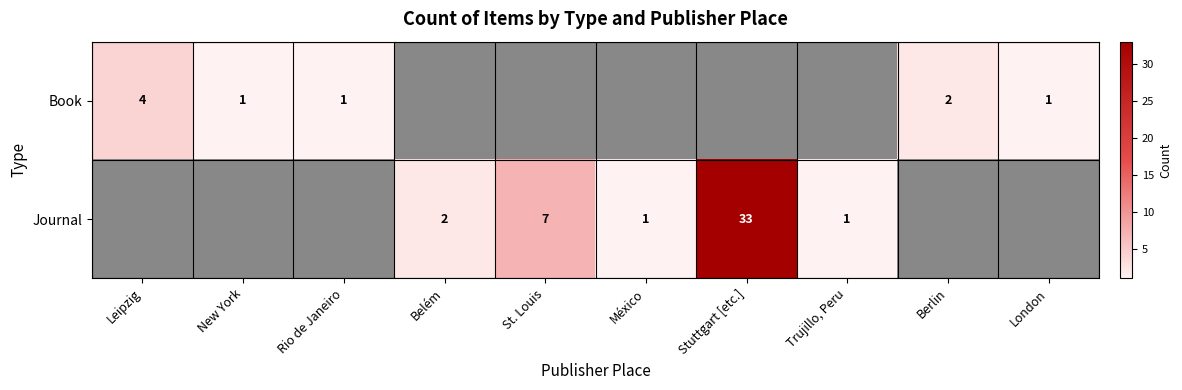

The Book series shows 1 at London. True or false?

True